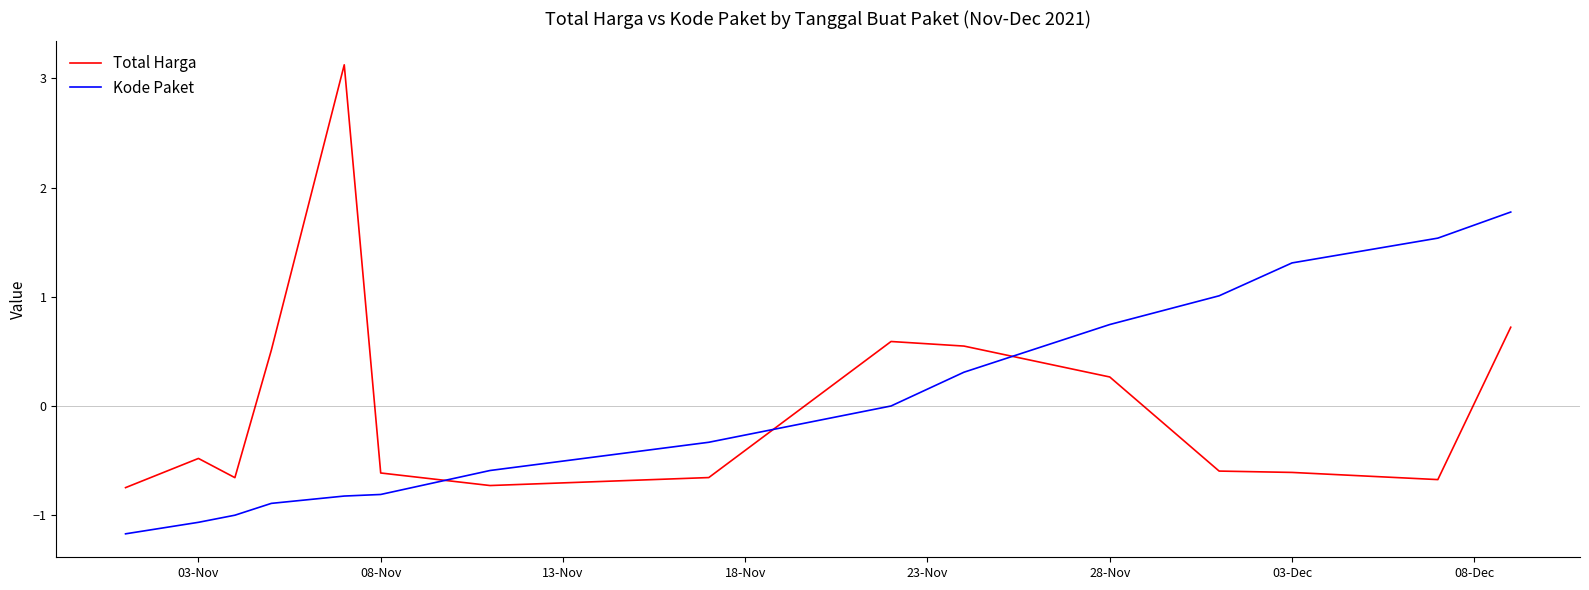

What is the minimum value shown in the chart?

-1.2